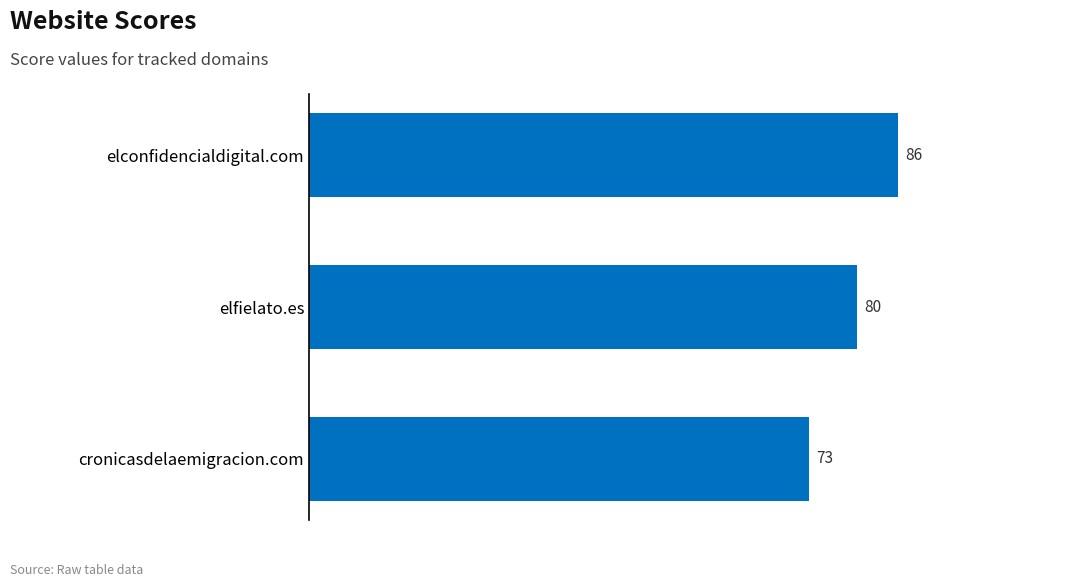

The value at elconfidencialdigital.com is 136. True or false?

False